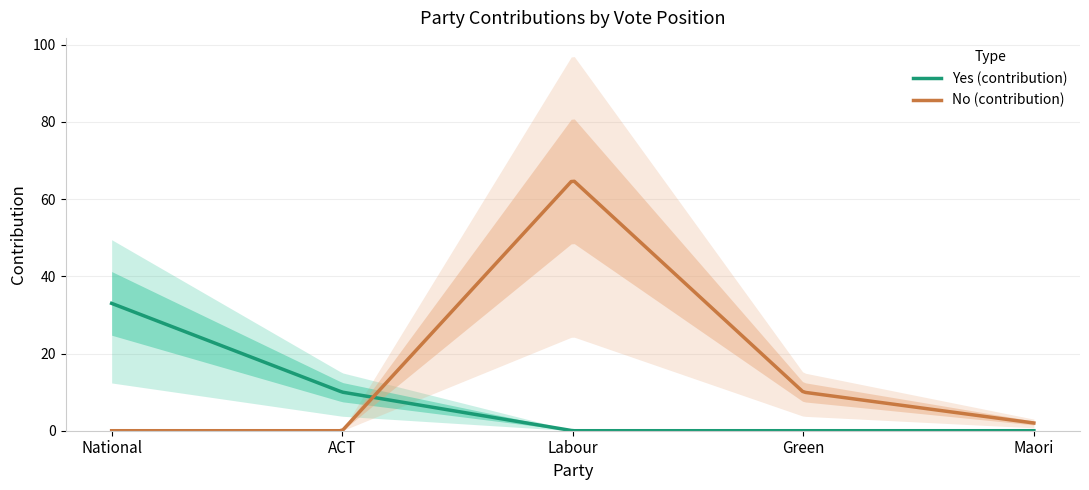

What is the average value of the Yes (contribution) series?

6.7